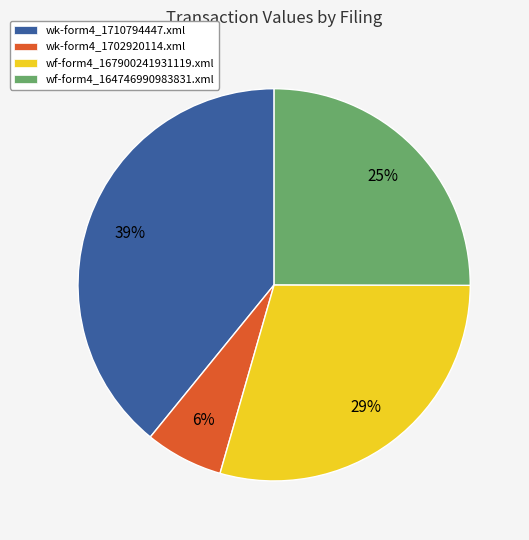

How many segments does this pie chart have?

4